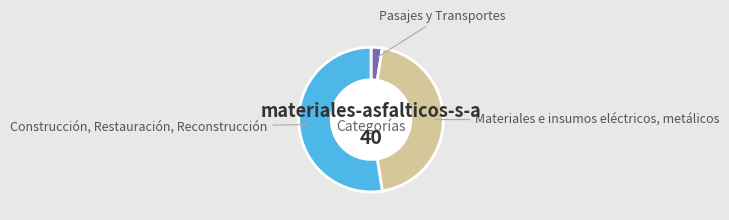

Does any single category account for the majority?

Yes